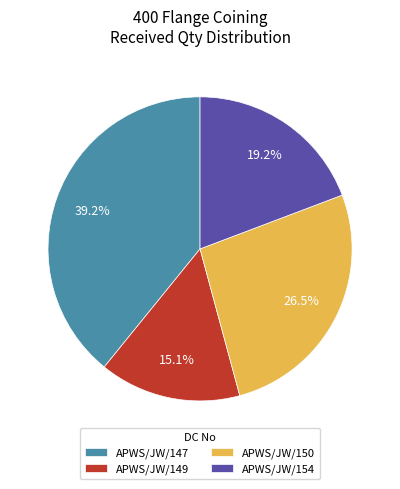

What is the total percentage of APWS/JW/154 and APWS/JW/149?

34.3%